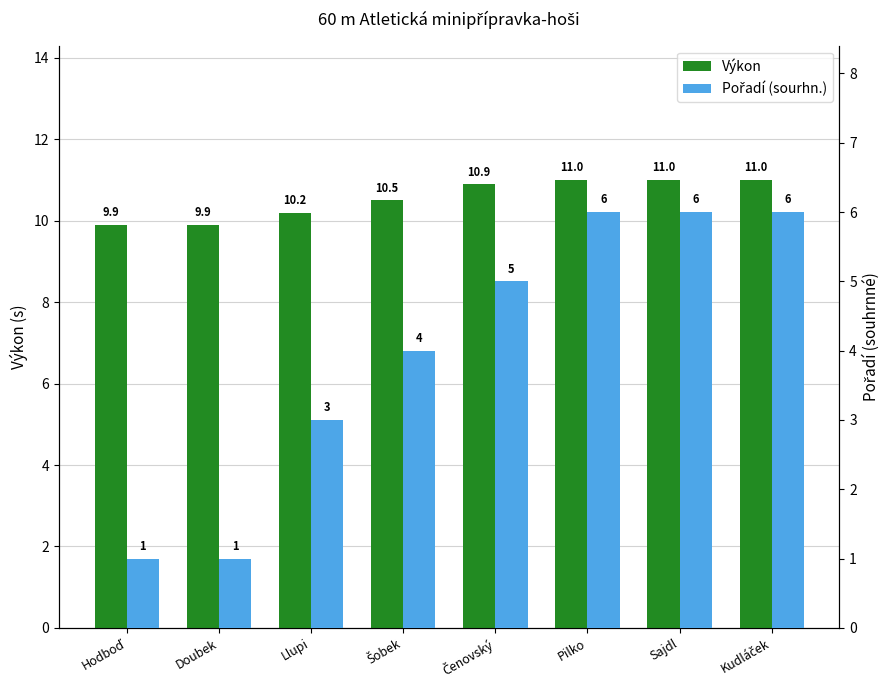

What is the label of the 4th bar from the right?

Čenovský